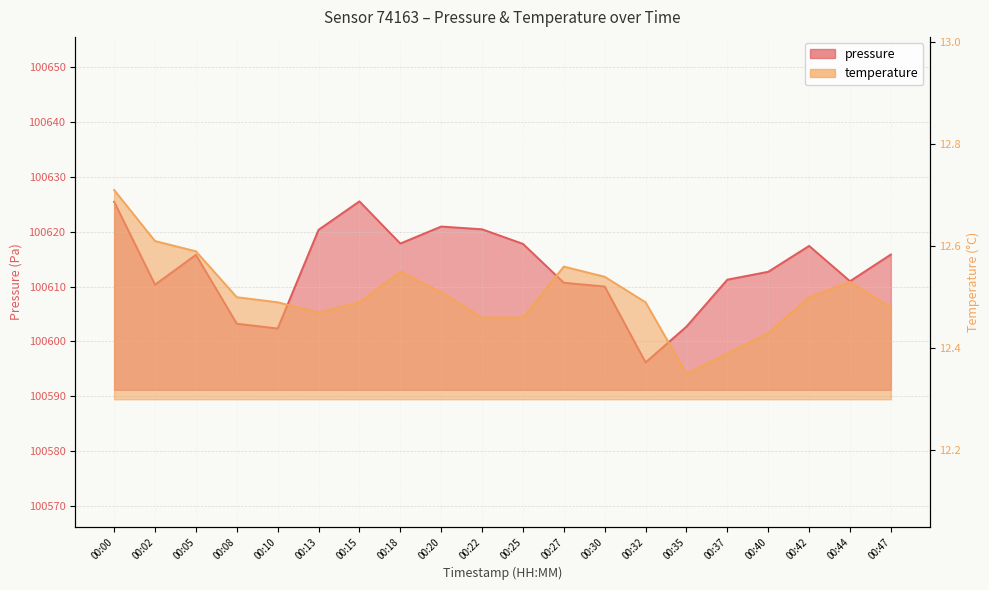

What is the difference between the pressure values at 00:18 and 00:02?

7.5